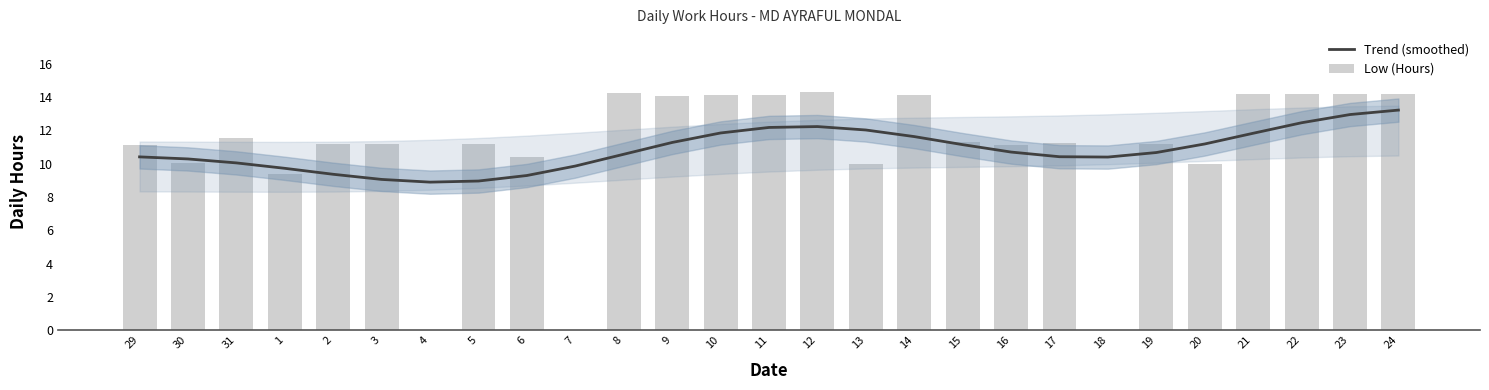

At how many categories does at least one series exceed 13?

10